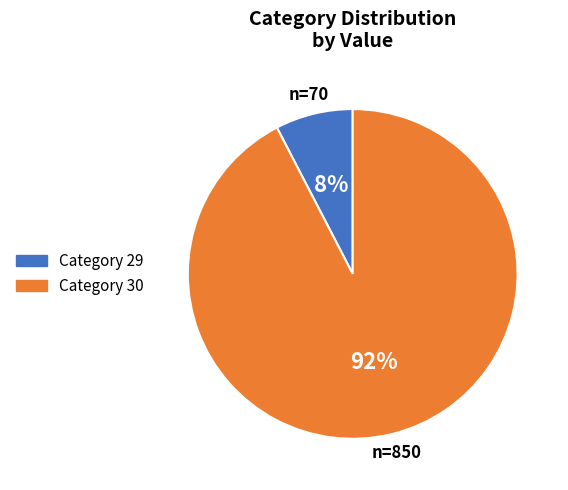

To the nearest percent, what is the average slice percentage?

50%